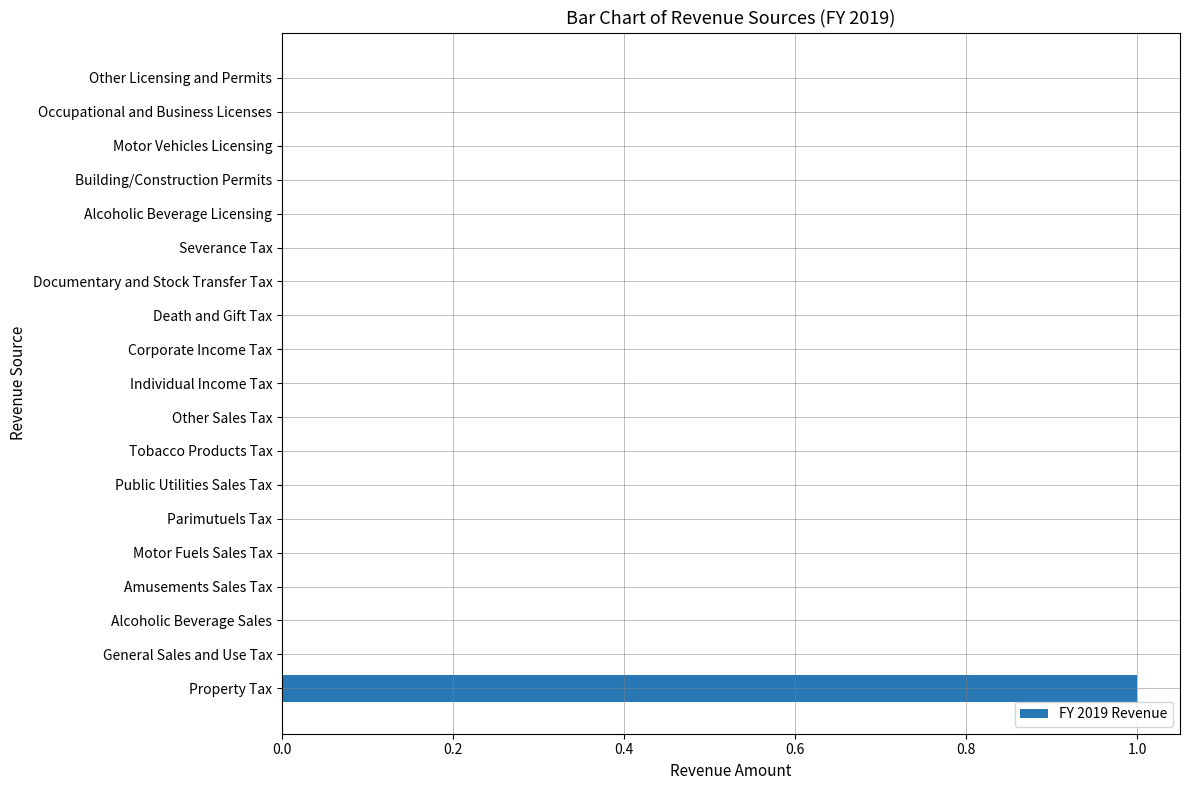

The chart shows a value of 0 at Tobacco Products Tax. True or false?

True